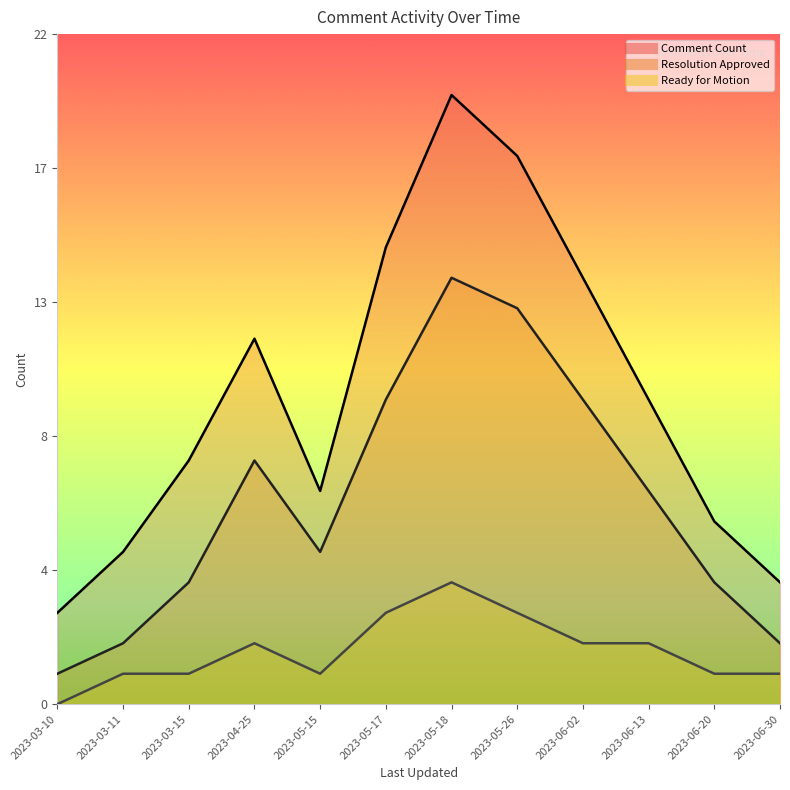

What is the label of the 10th point from the right?

2023-03-15